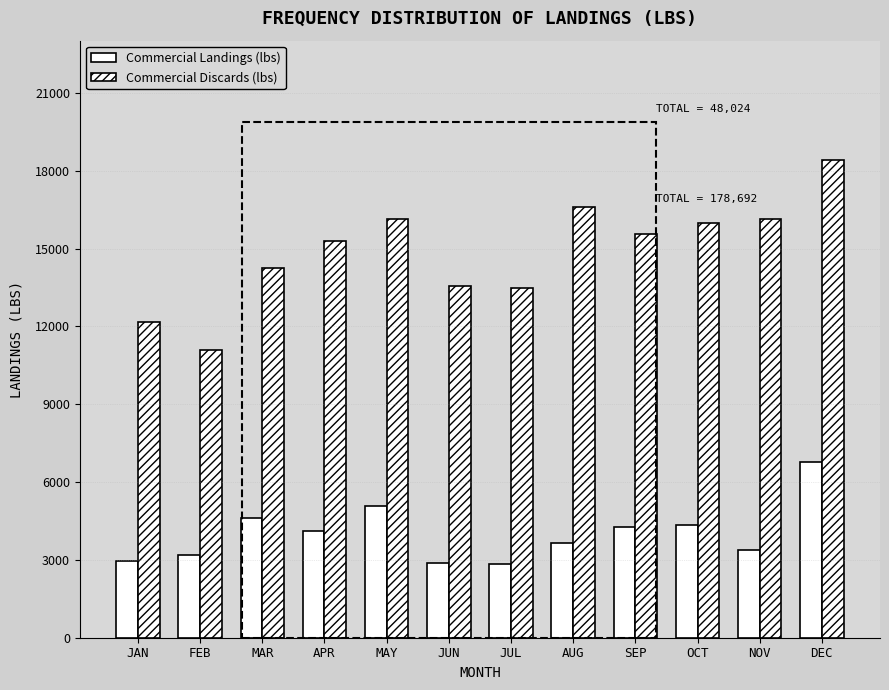

Count the number of data series in this chart.

2